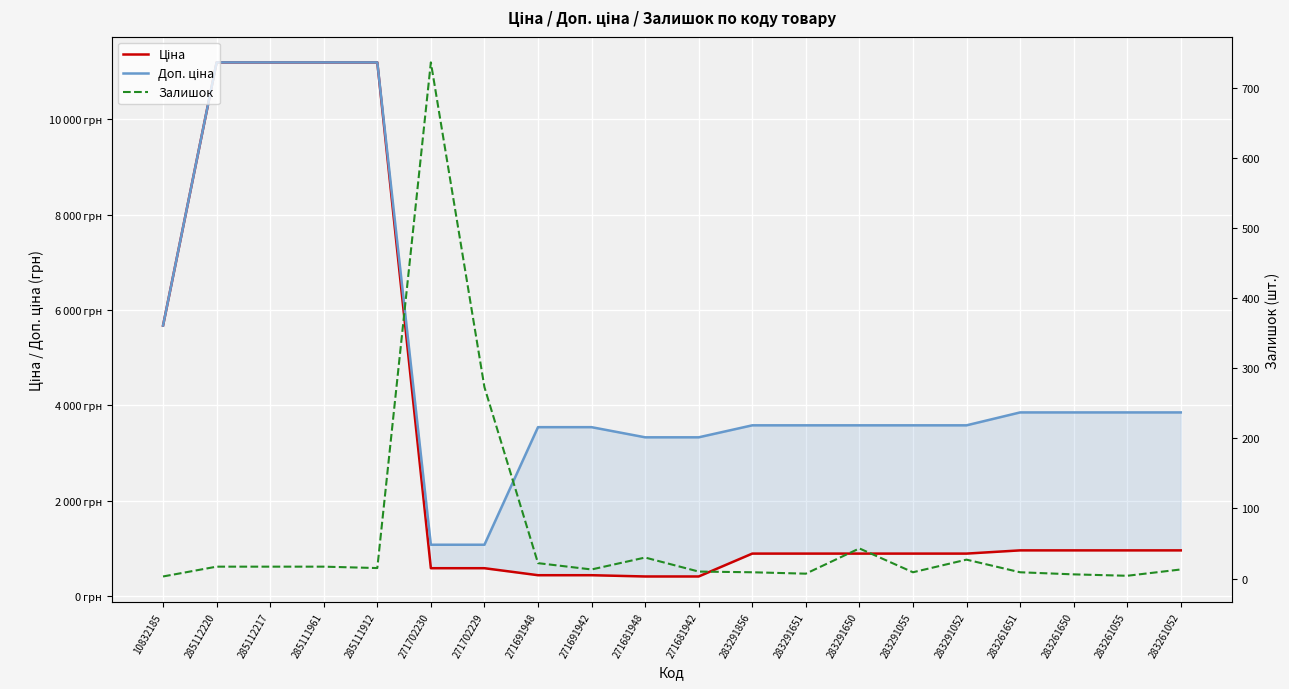

True or false: Доп. ціна has more than 2 points higher than both neighbors.

False